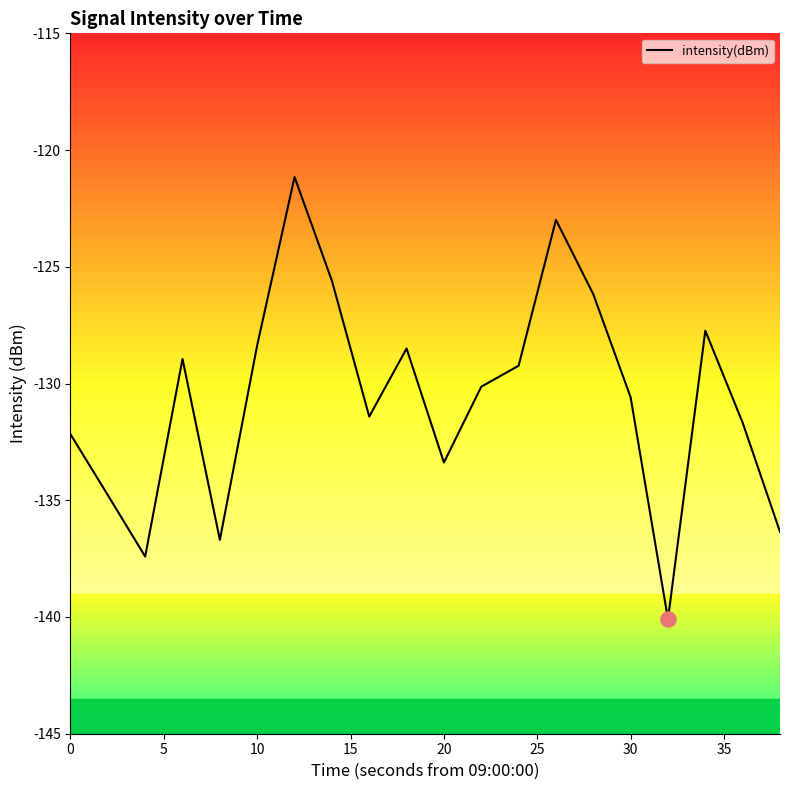

What is the minimum value shown in the chart?

-140.1